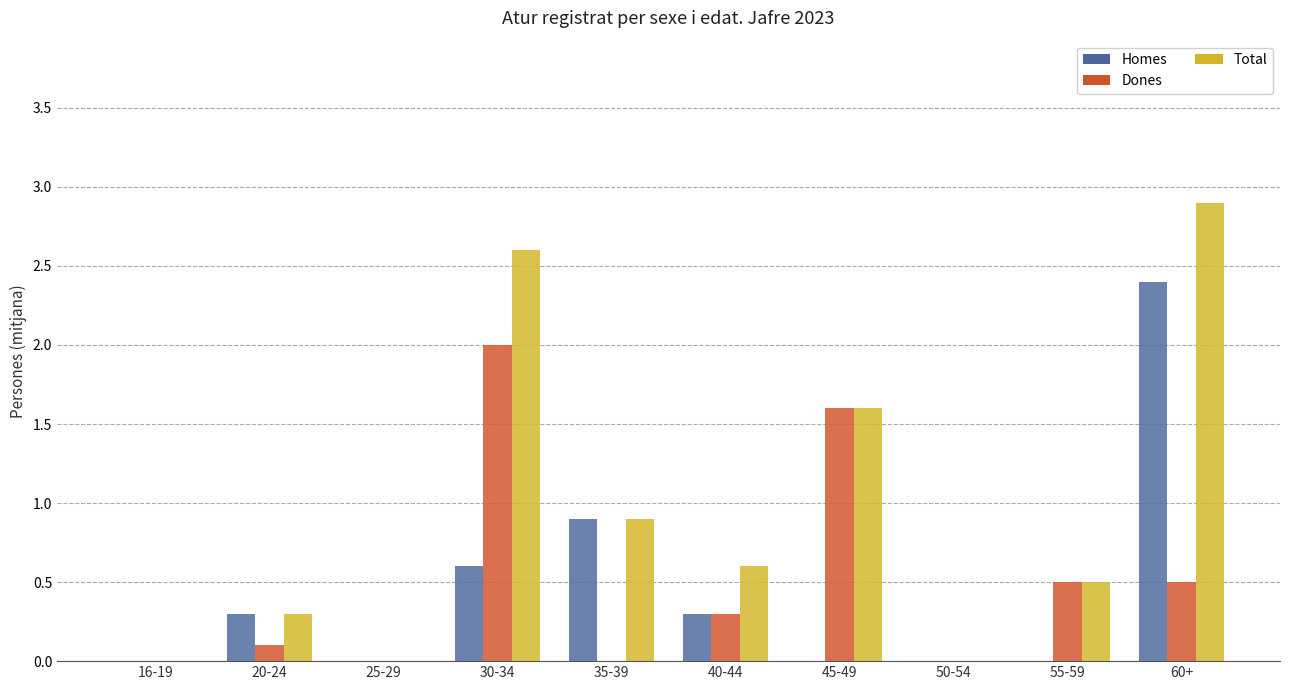

How many data points in Dones are above 0?

6